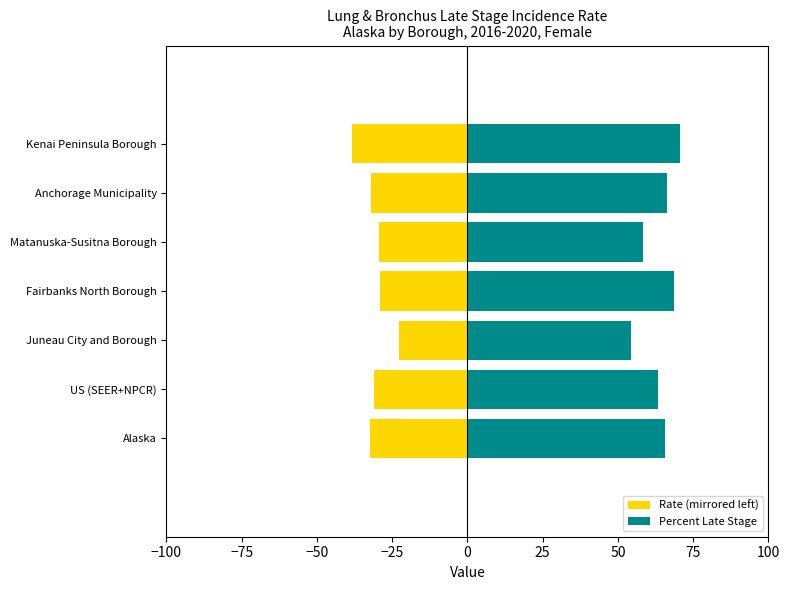

Is it true that Rate (mirrored left) equals -43.1 at Fairbanks North Borough?

False